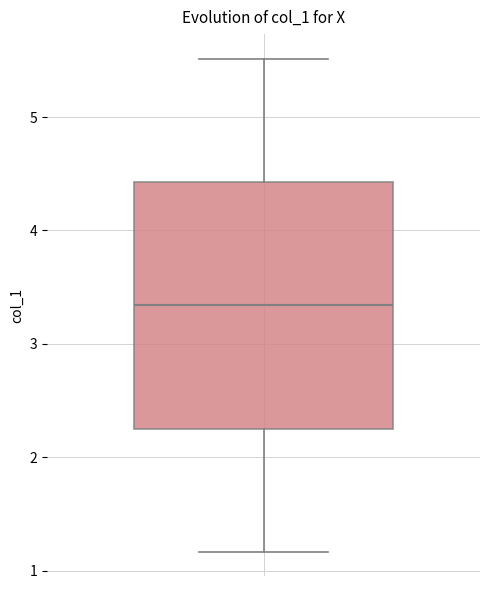

Where does the lower whisker of the box end on the y-axis? The values are not printed on the chart, so give them approximately, as read against the axis.

1.2